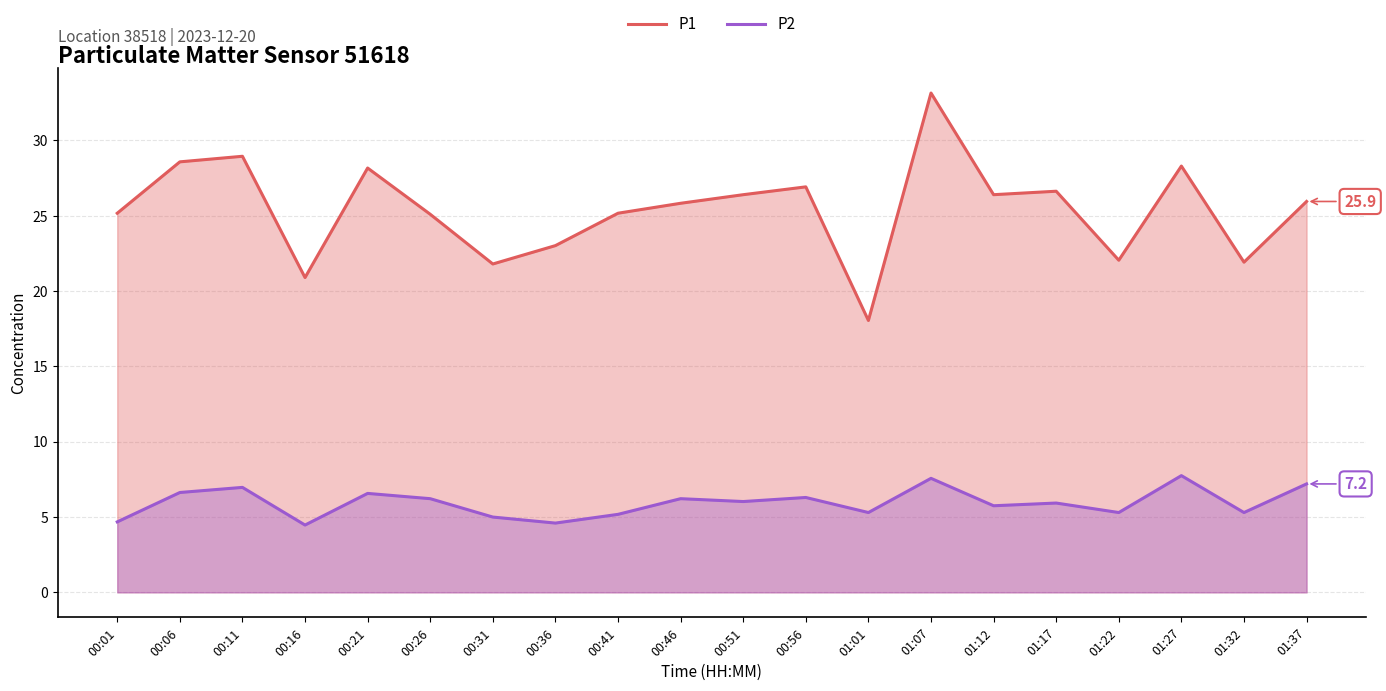

What is the difference between the second highest and second lowest values in the P1 series?

8.1